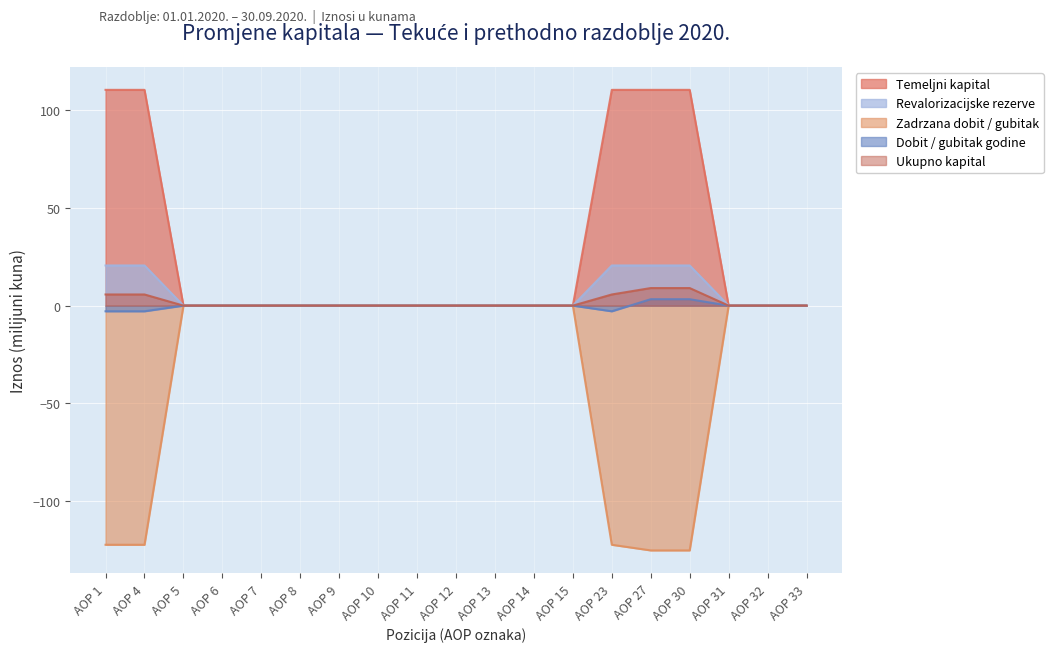

Is it true that Dobit / gubitak godine equals 0.0 at AOP 32?

True